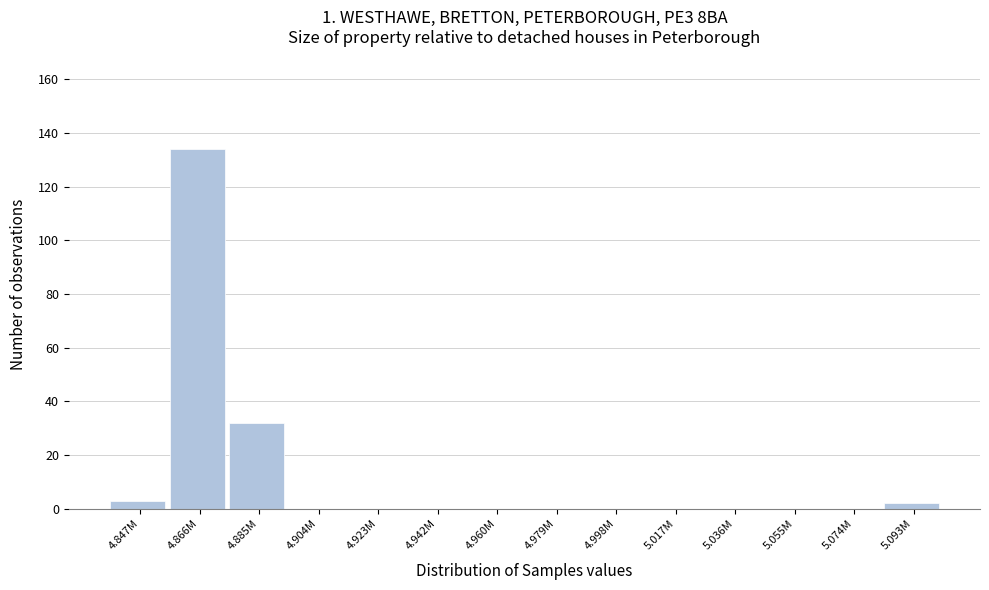

Reading left to right, list all the values displayed in this chart.

4.847M=3	4.866M=134	4.885M=32	4.904M=0	4.923M=0	4.942M=0	4.960M=0	4.979M=0	4.998M=0	5.017M=0	5.036M=0	5.055M=0	5.074M=0	5.093M=2